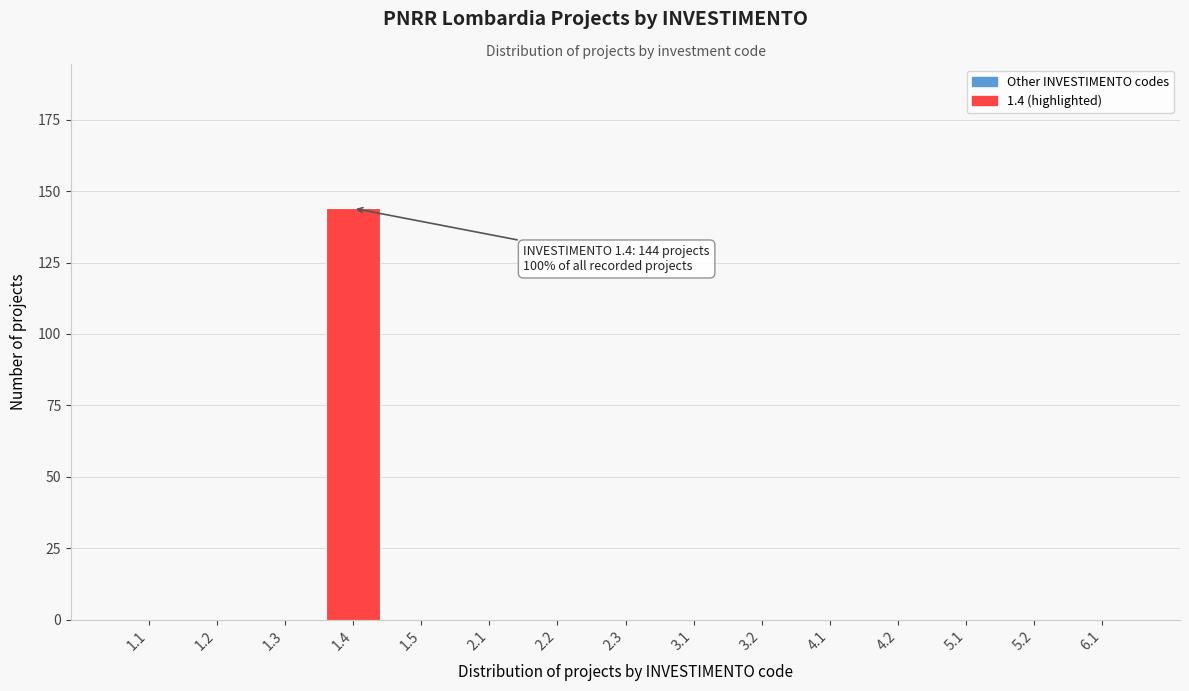

Reading left to right, list all the values displayed in this chart.

1.1=0	1.2=0	1.3=0	1.4=144	1.5=0	2.1=0	2.2=0	2.3=0	3.1=0	3.2=0	4.1=0	4.2=0	5.1=0	5.2=0	6.1=0